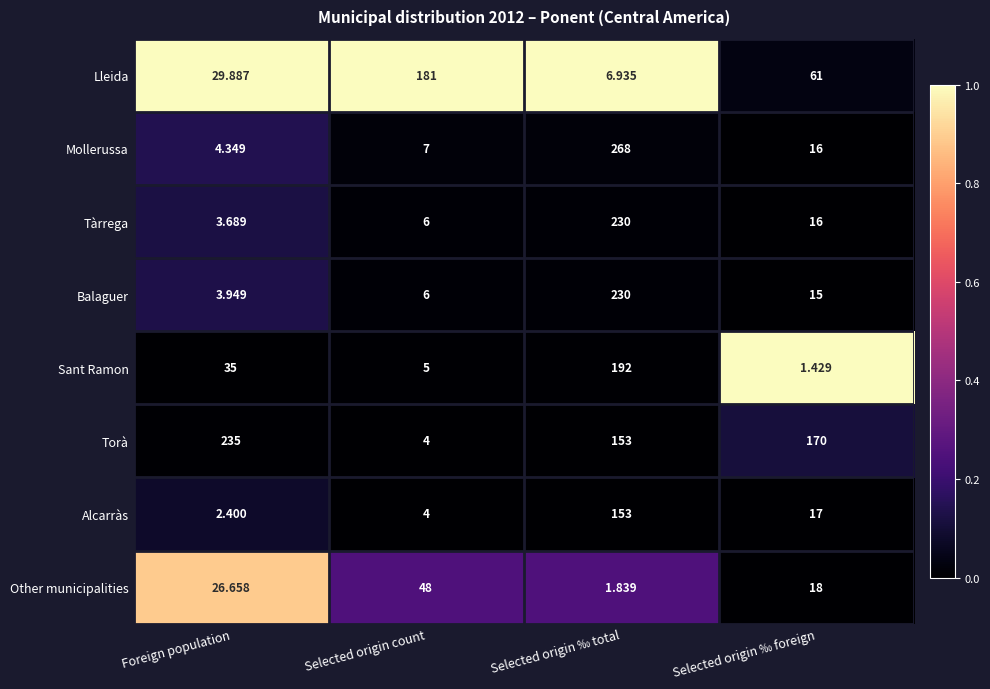

At which label does Balaguer reach its peak?

Selected origin ‰ total